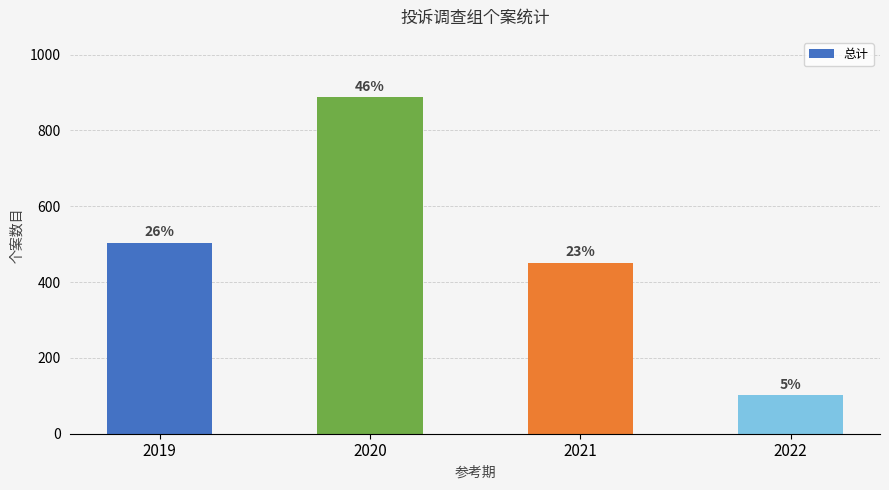

How many bars are there in total?

4